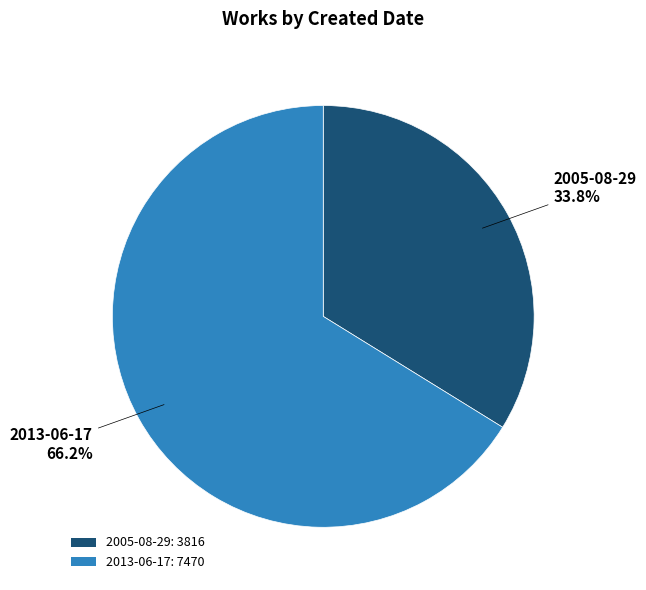

To the nearest percent, what is the difference between the 2013-06-17 and 2005-08-29 slice percentages?

32%